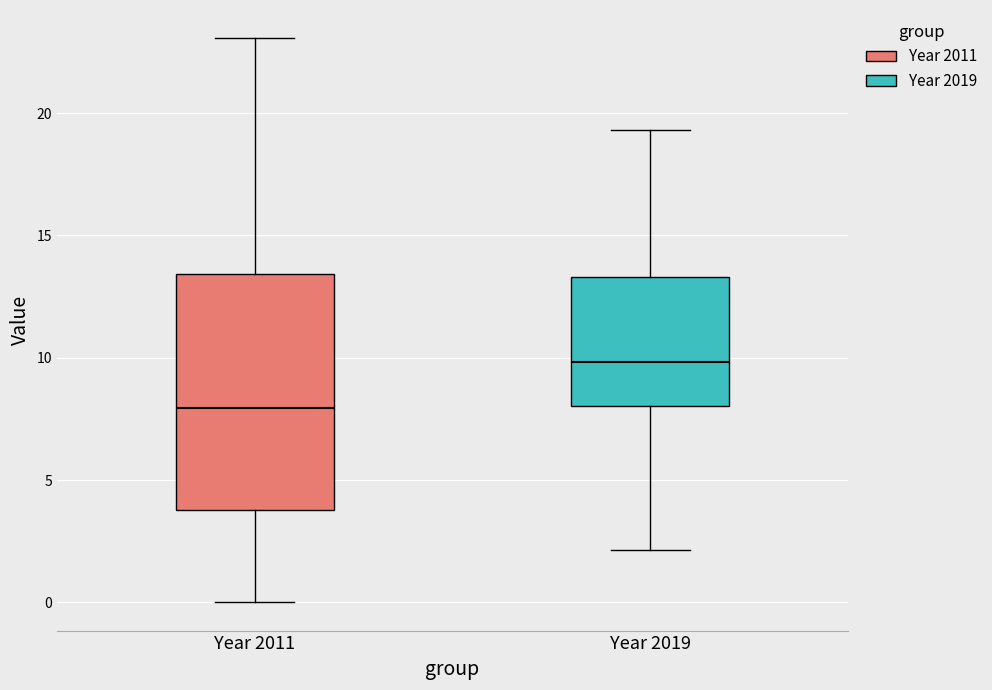

Which box is the tallest, from its lower edge to its upper edge?

Year 2011